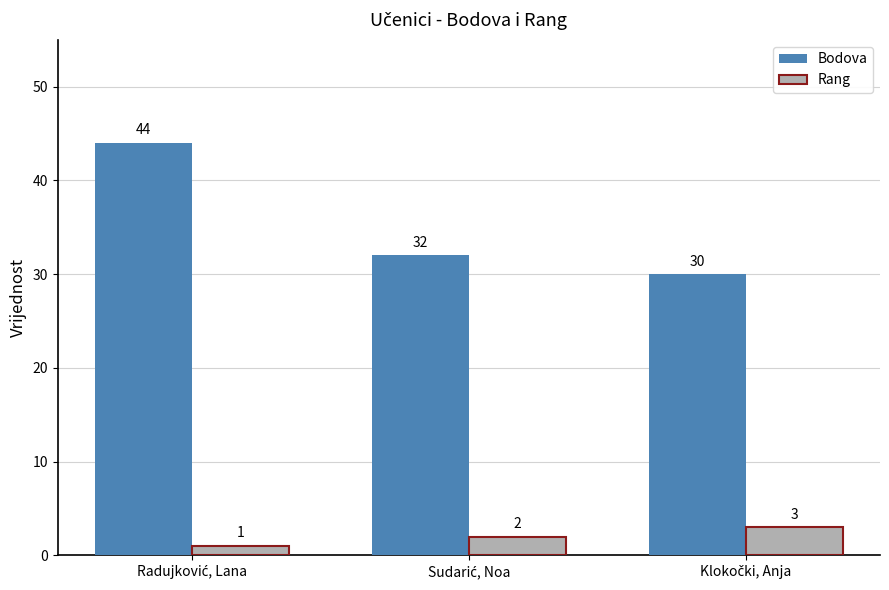

What is the sum of all Rang values?

6